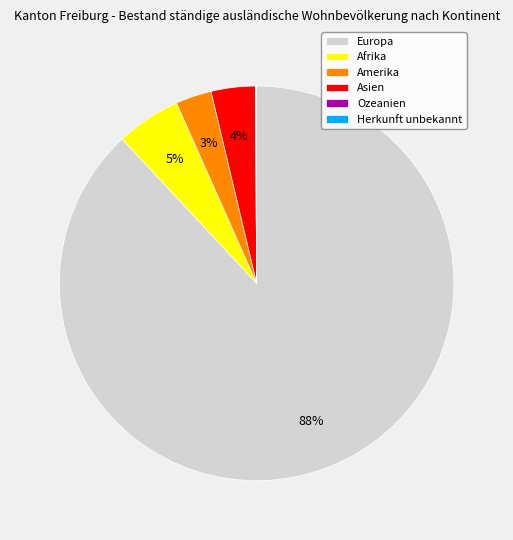

What is the majority slice?

Europa